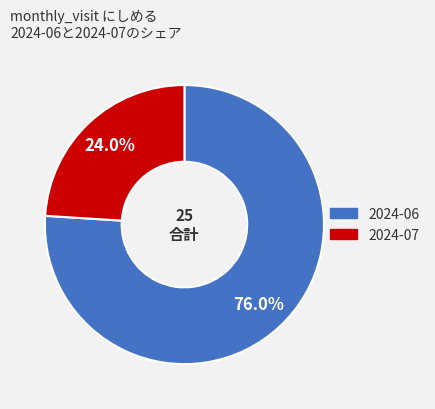

To the nearest percent, what is the difference between the 2024-07 and 2024-06 slice percentages?

52%